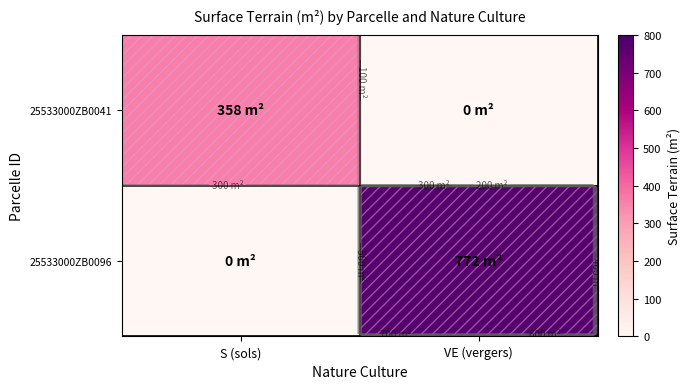

At which category is the sum across all series the highest?

VE (vergers)